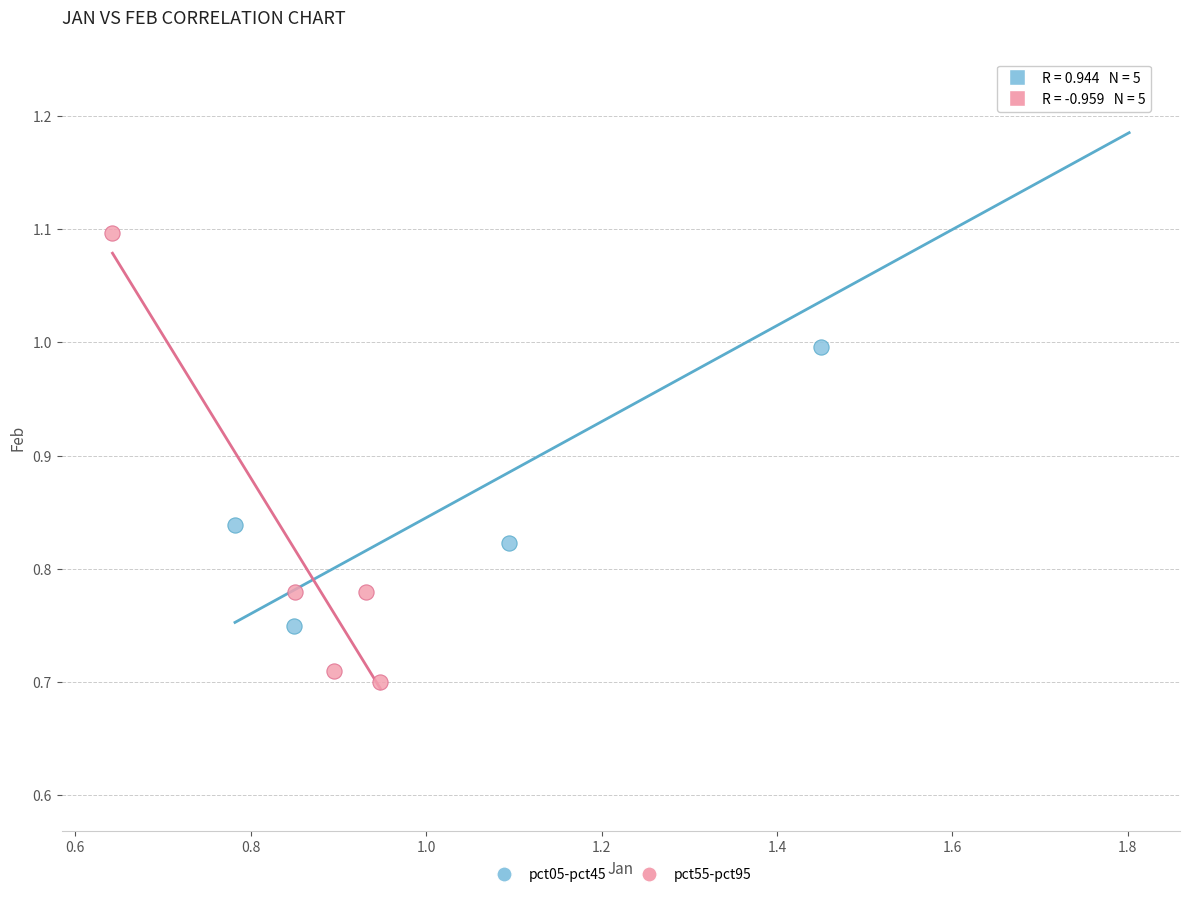

Which series reaches the minimum Y coordinate?

pct55-pct95